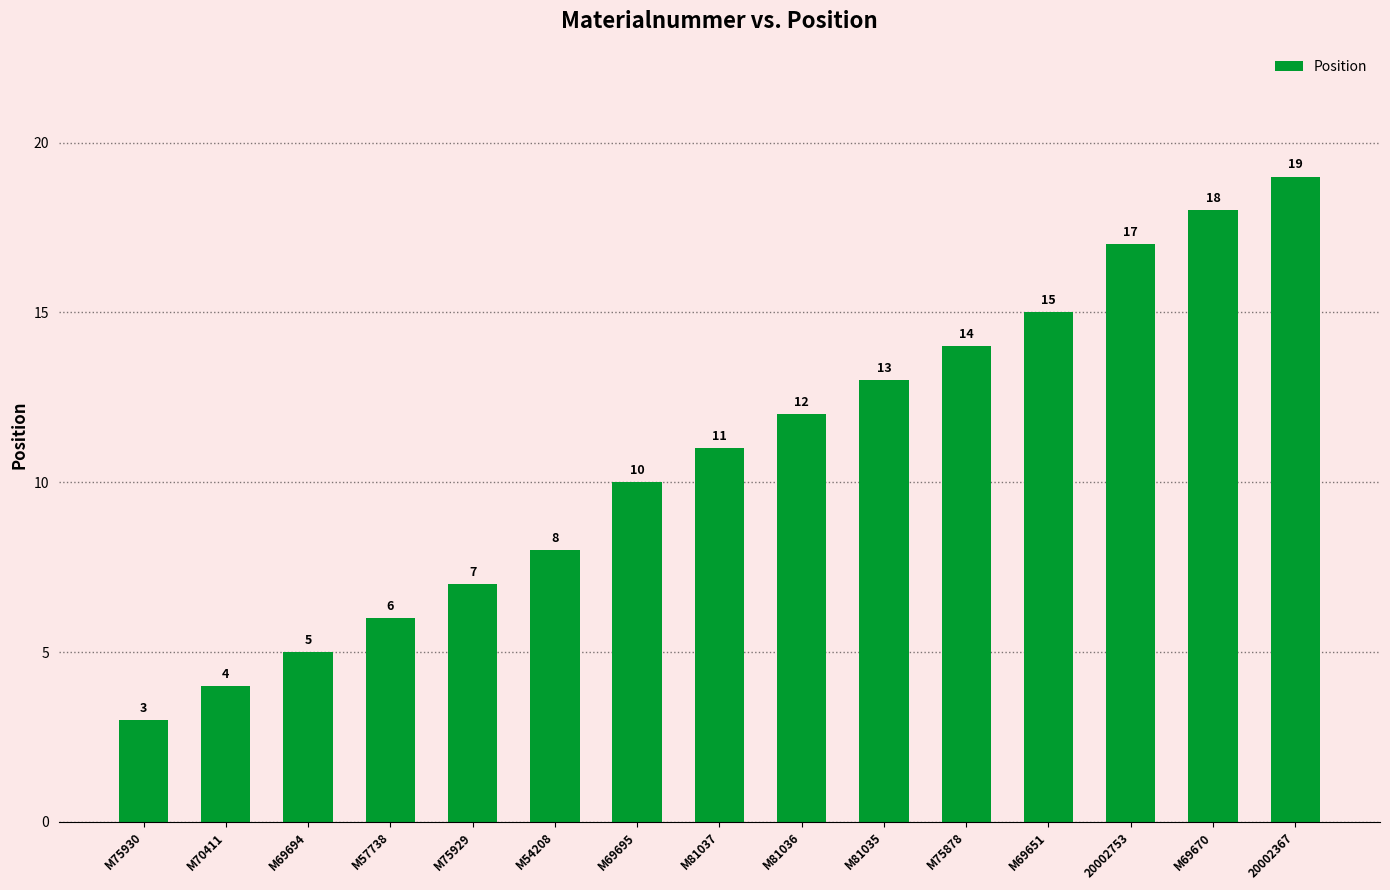

What value does the data have at M54208?

8